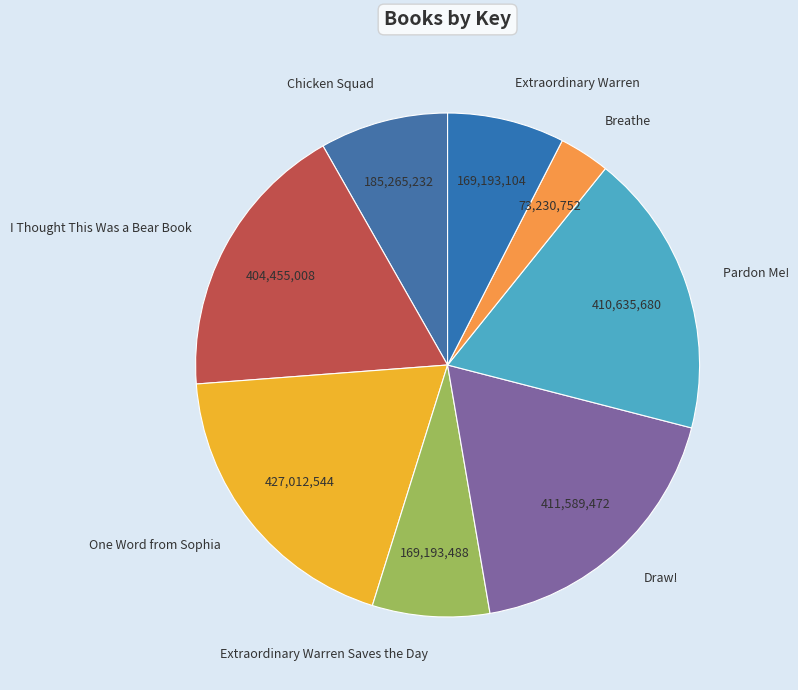

Is there any slice that represents more than half of the pie?

No